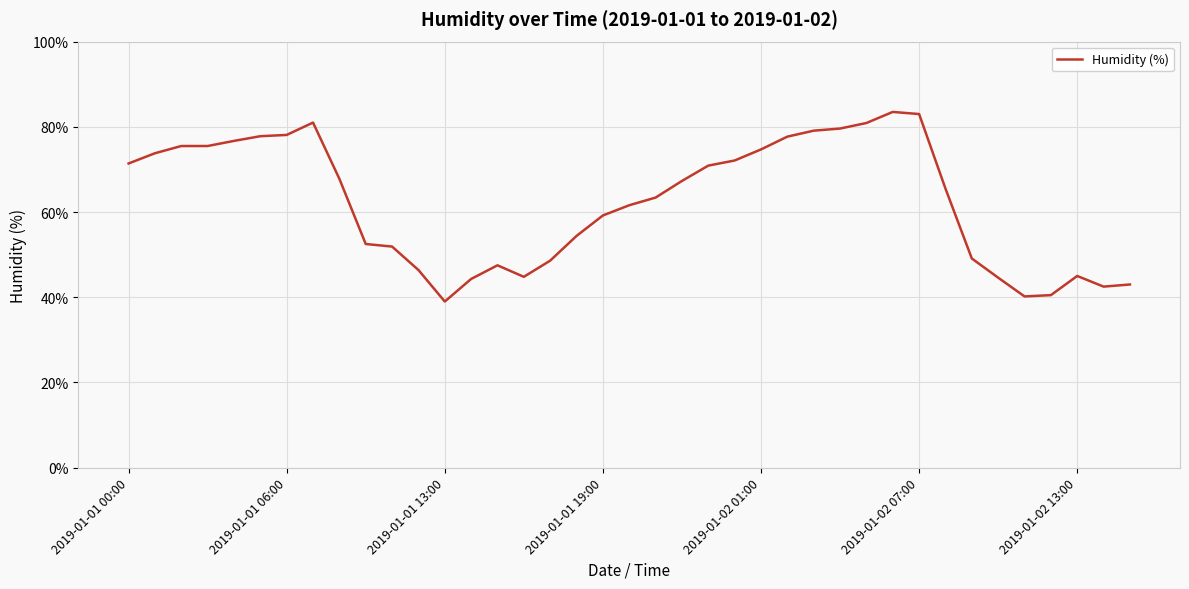

What is the maximum value shown in the chart?

83.5